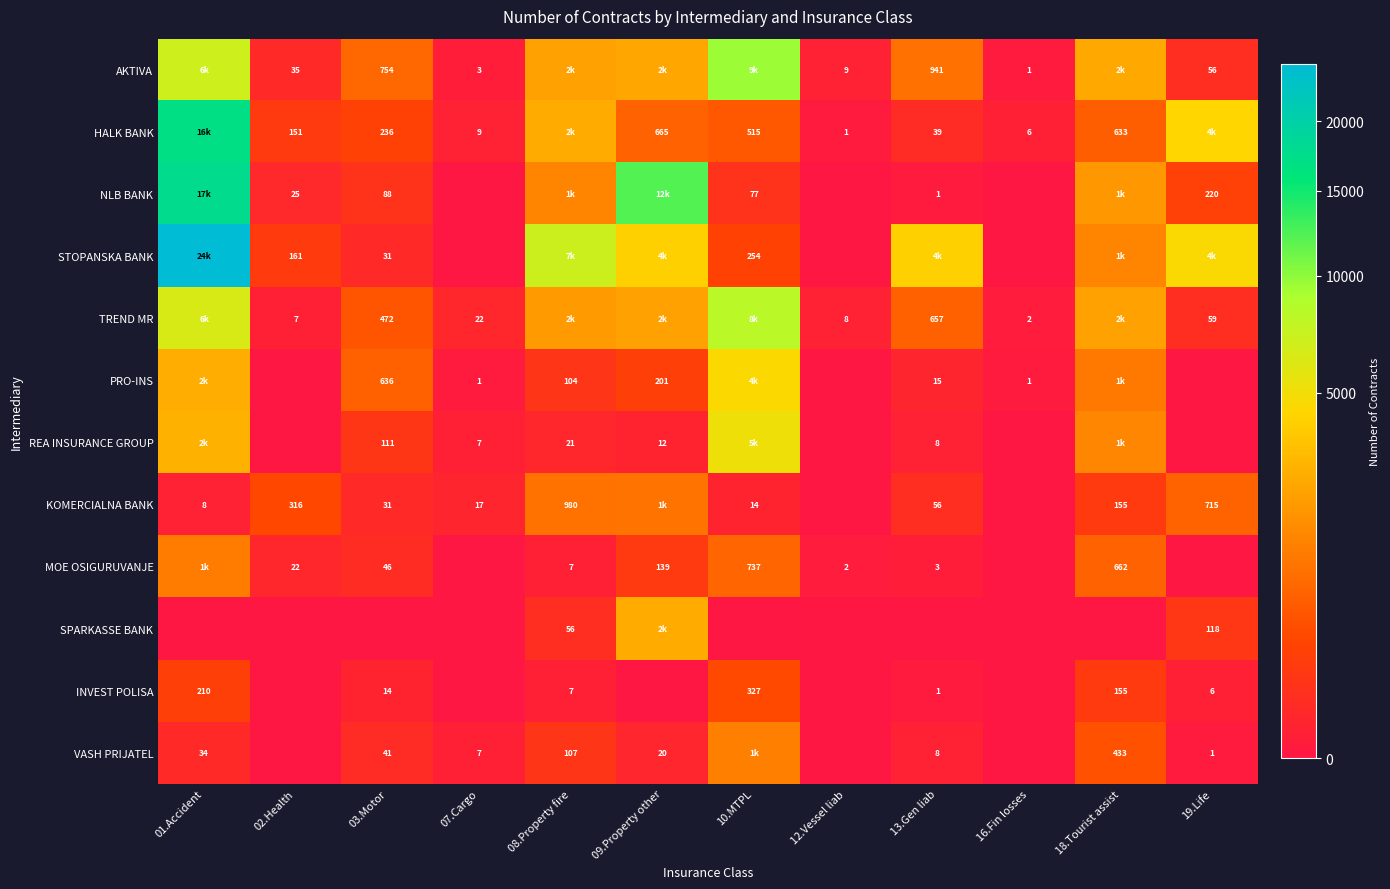

The STOPANSKA BANK series shows 88 at 10.MTPL. True or false?

False